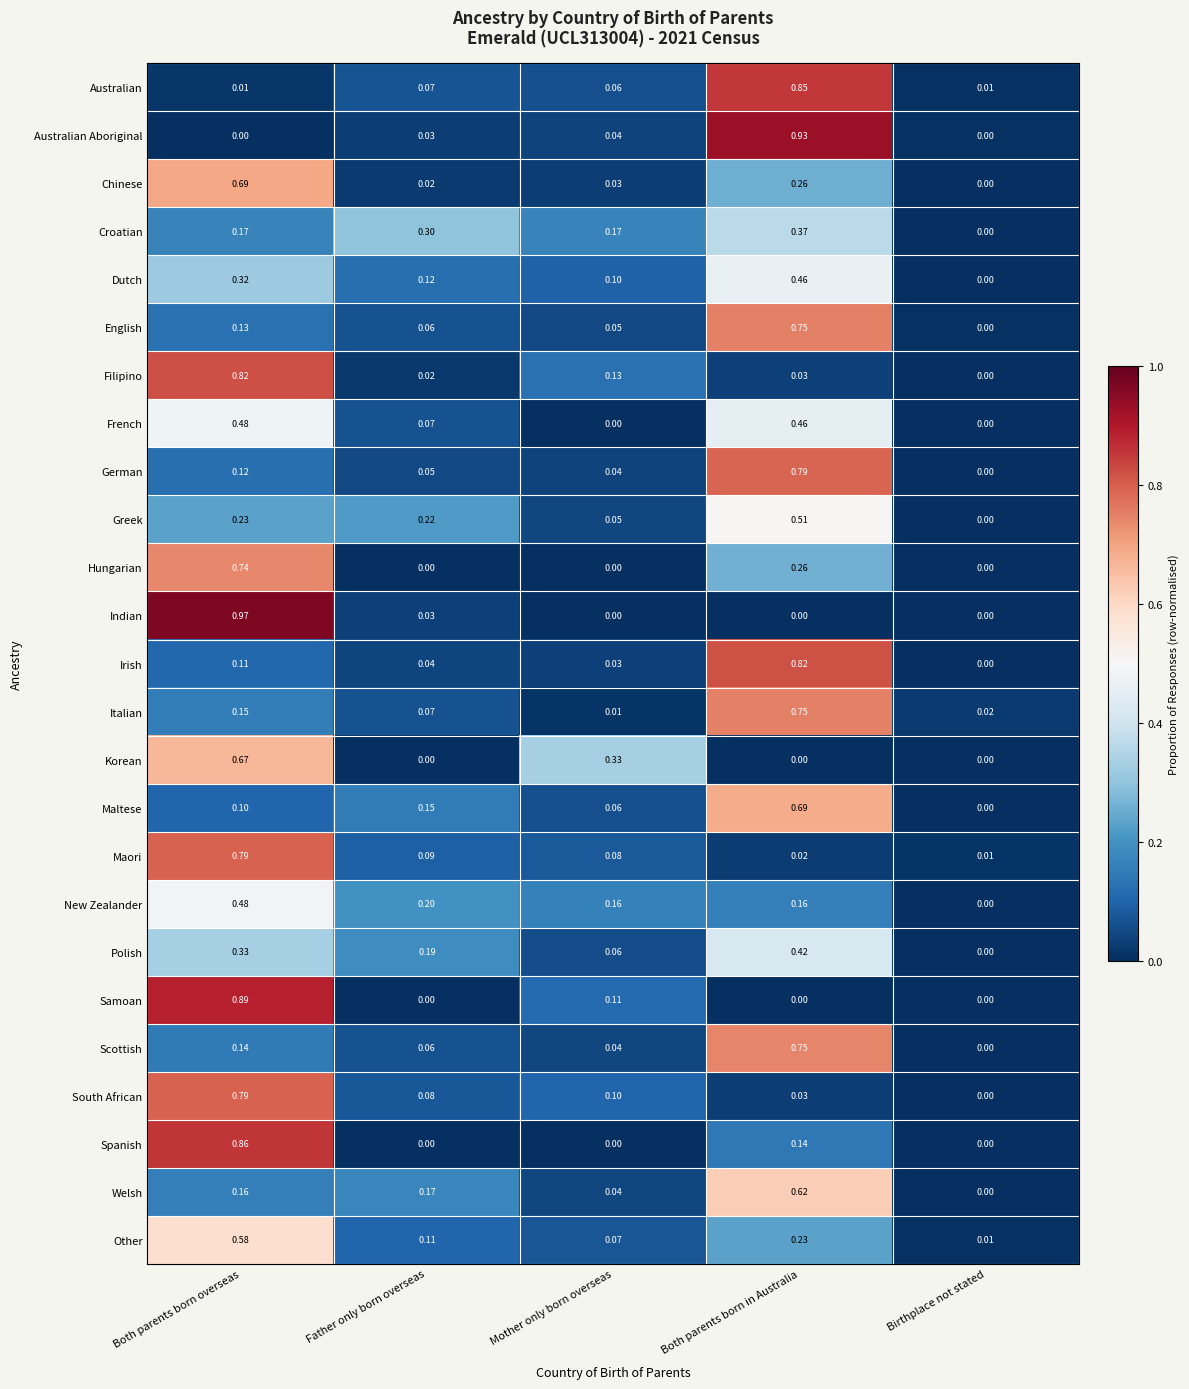

At which category is the sum across all series the highest?

Both parents born overseas